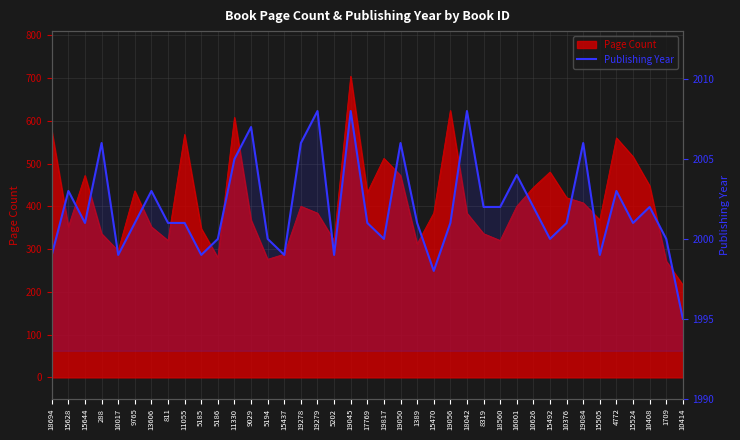

What is the value of the 8th point from the left?

2001